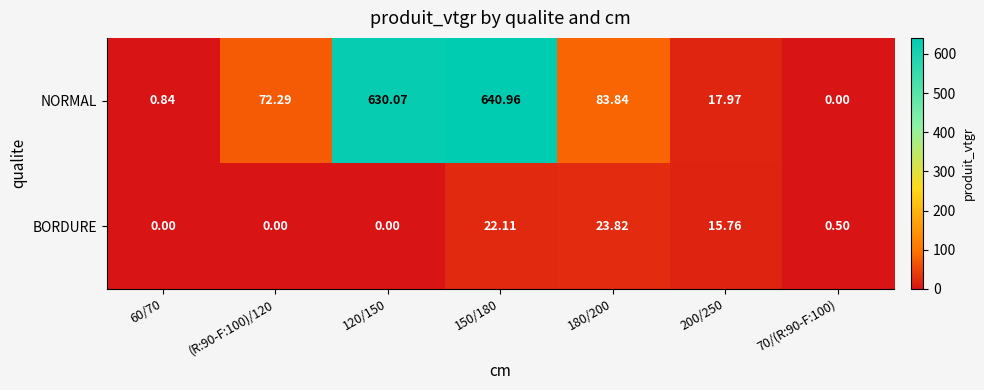

Rank the series at 150/180 from highest to lowest value.

NORMAL, BORDURE